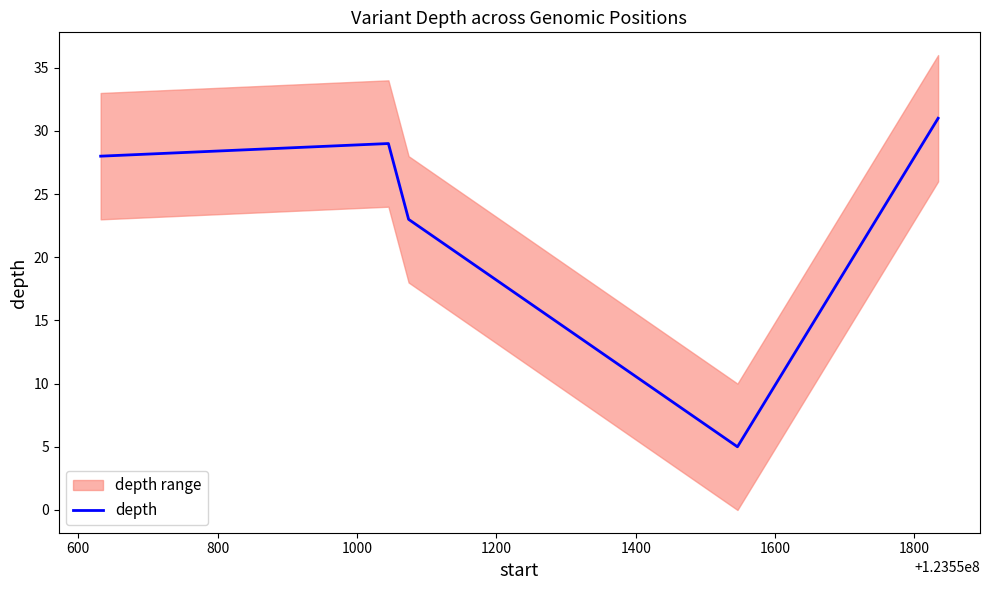

What is the maximum value for depth?

31